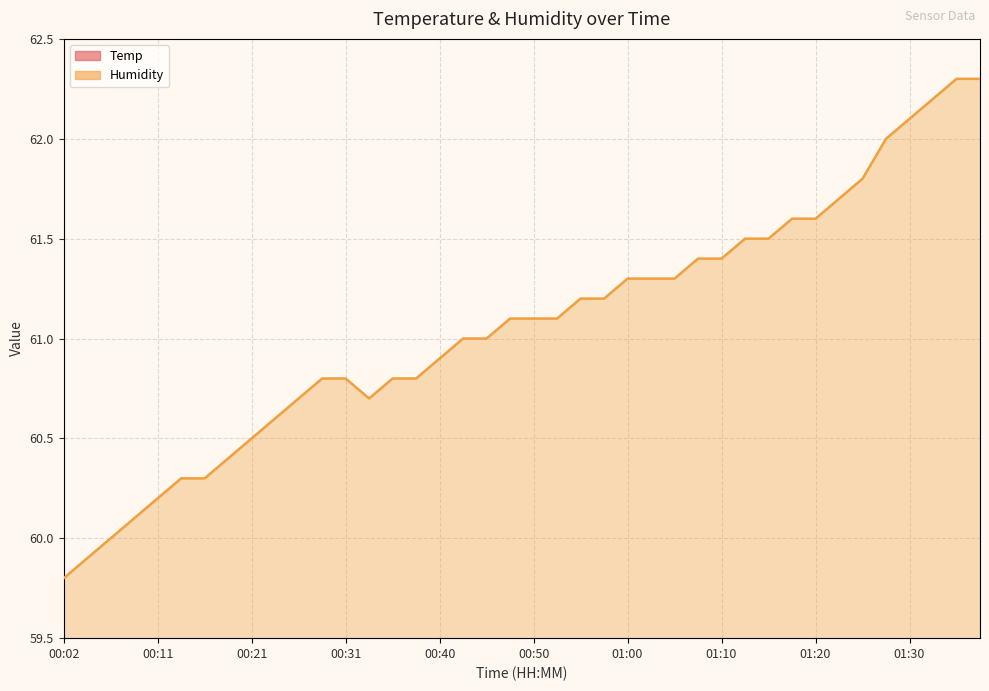

What is the label of the 1st point from the left?

00:02